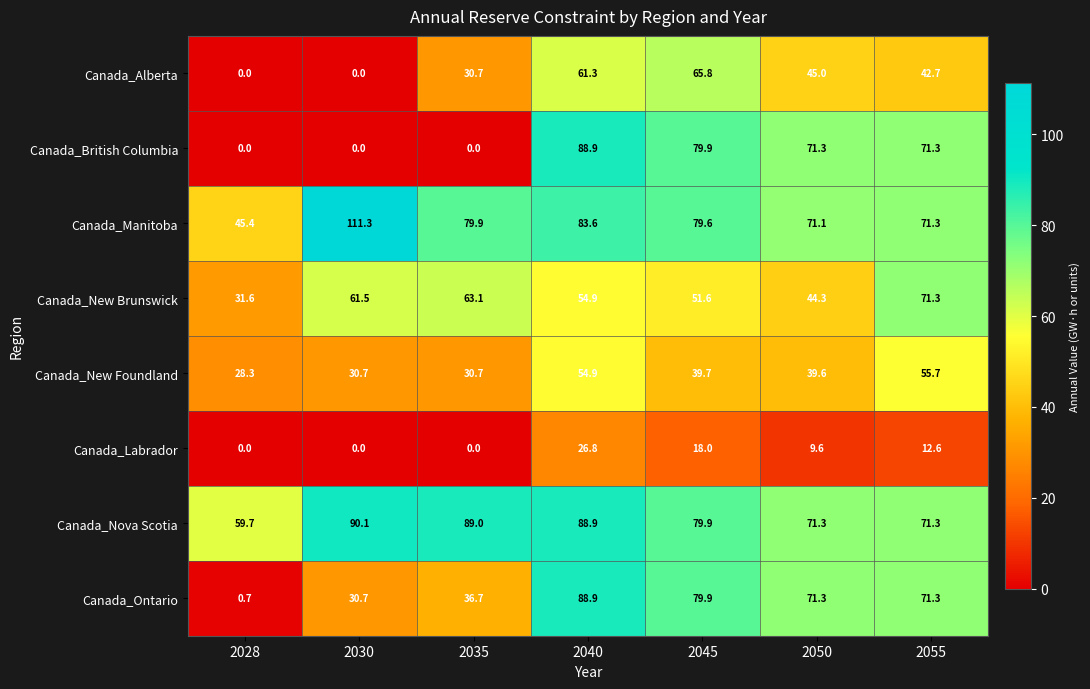

What is the difference between the highest and lowest values at 2055?

58.7